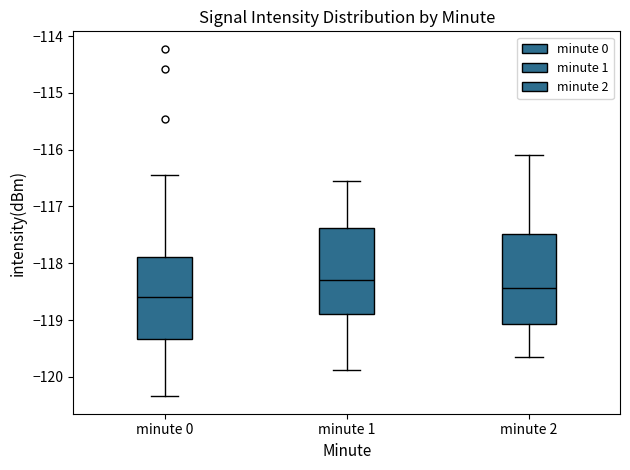

Reading left to right, read every box against the y-axis: the position of its median line, the range the box covers, and the ends of its whiskers. The values are not printed on the chart, so give them approximately, as read against the axis.

minute 0: median -118.6, box -119.3 to -117.9, whiskers -120.3 to -116.4
minute 1: median -118.3, box -118.9 to -117.4, whiskers -119.9 to -116.5
minute 2: median -118.4, box -119.1 to -117.5, whiskers -119.7 to -116.1